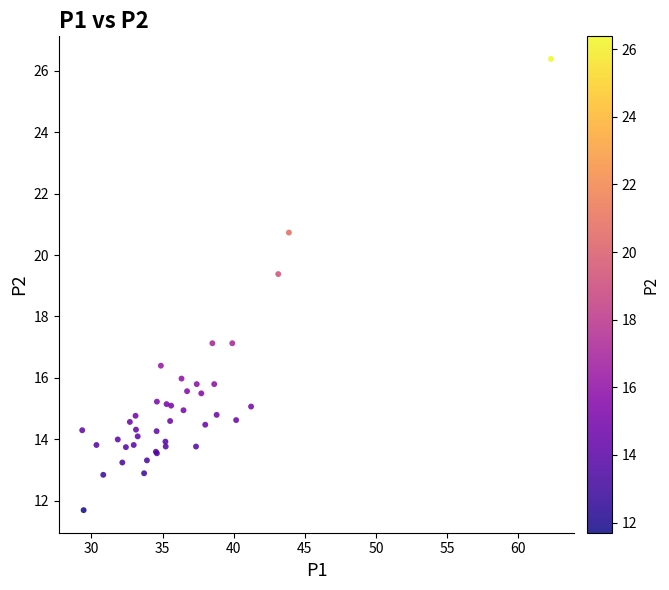

What Y value in the scatter plot is closest to 19?

19.4